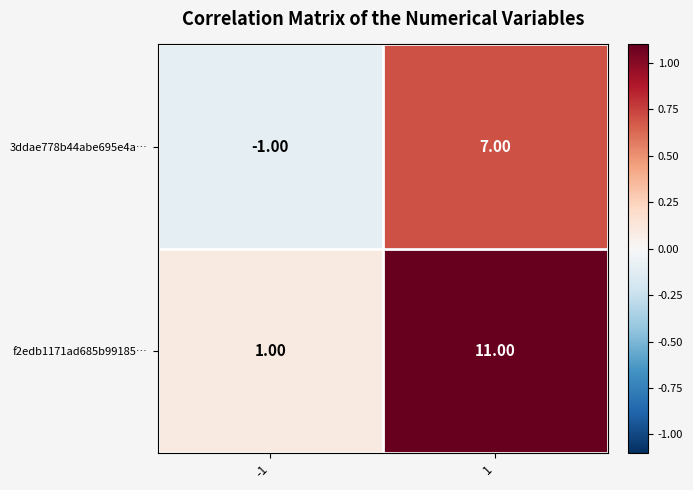

What is the total value across all series at 1?

18